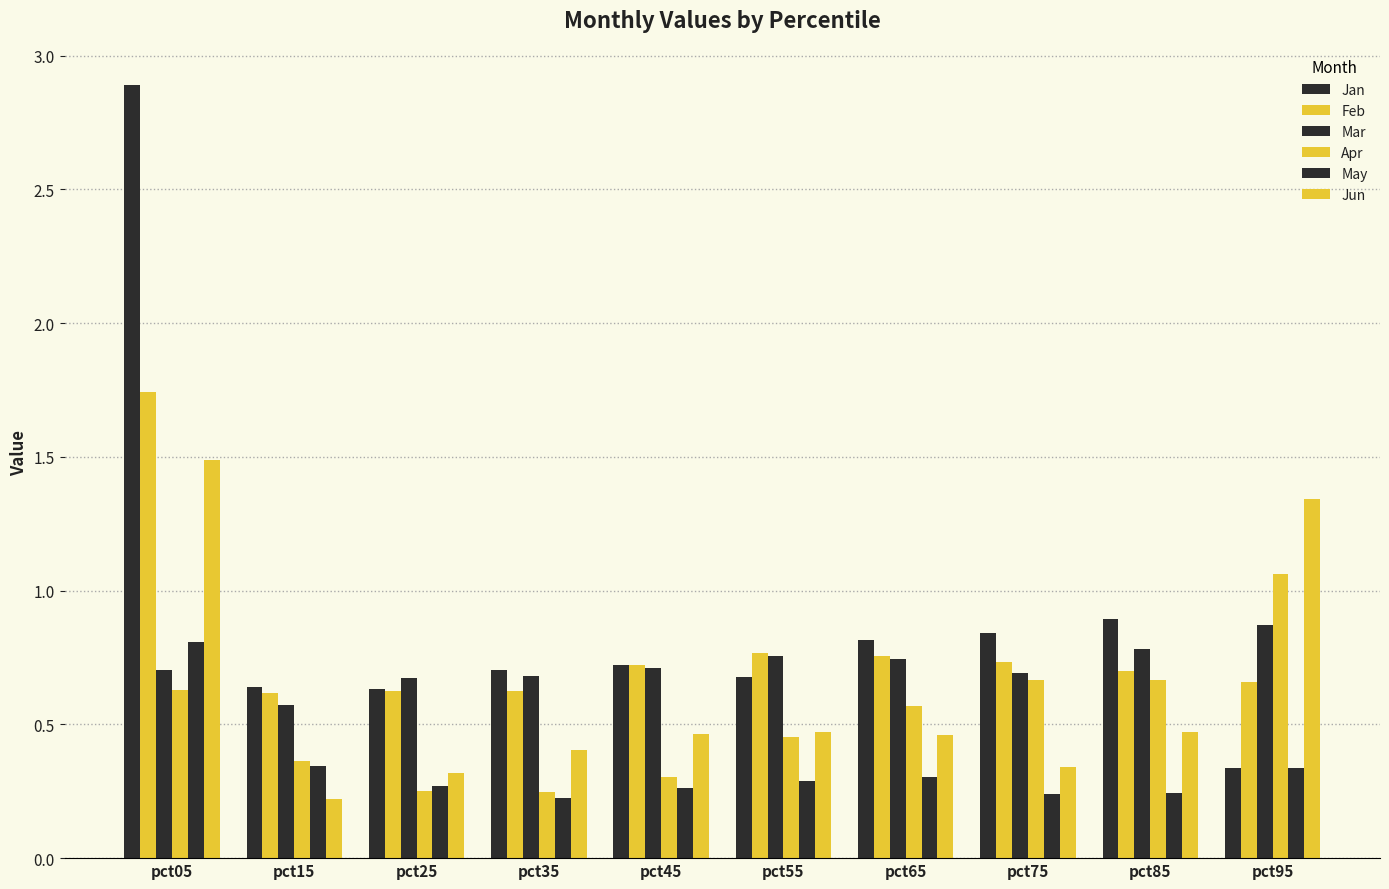

How many bars are there in total?

60